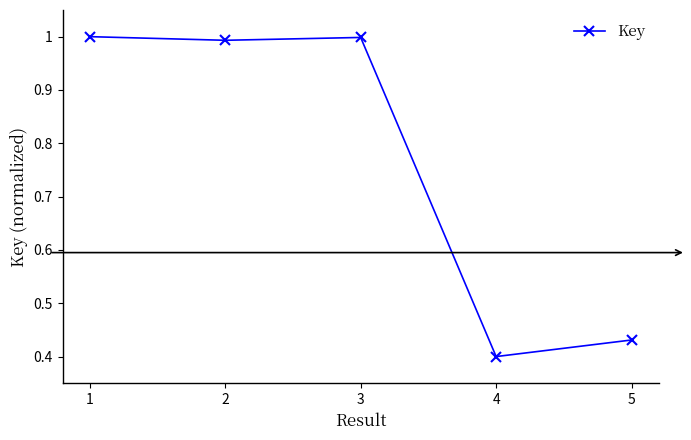

Is this an area chart (filled region under the line)?

No